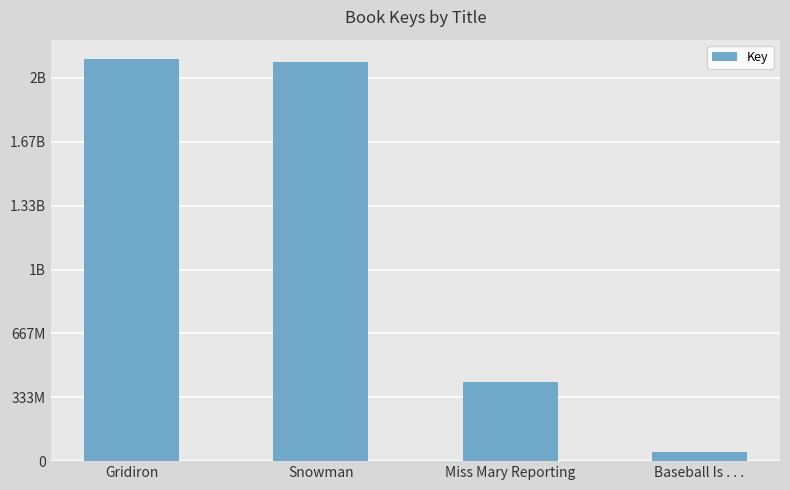

Does the chart contain stacked bars?

No